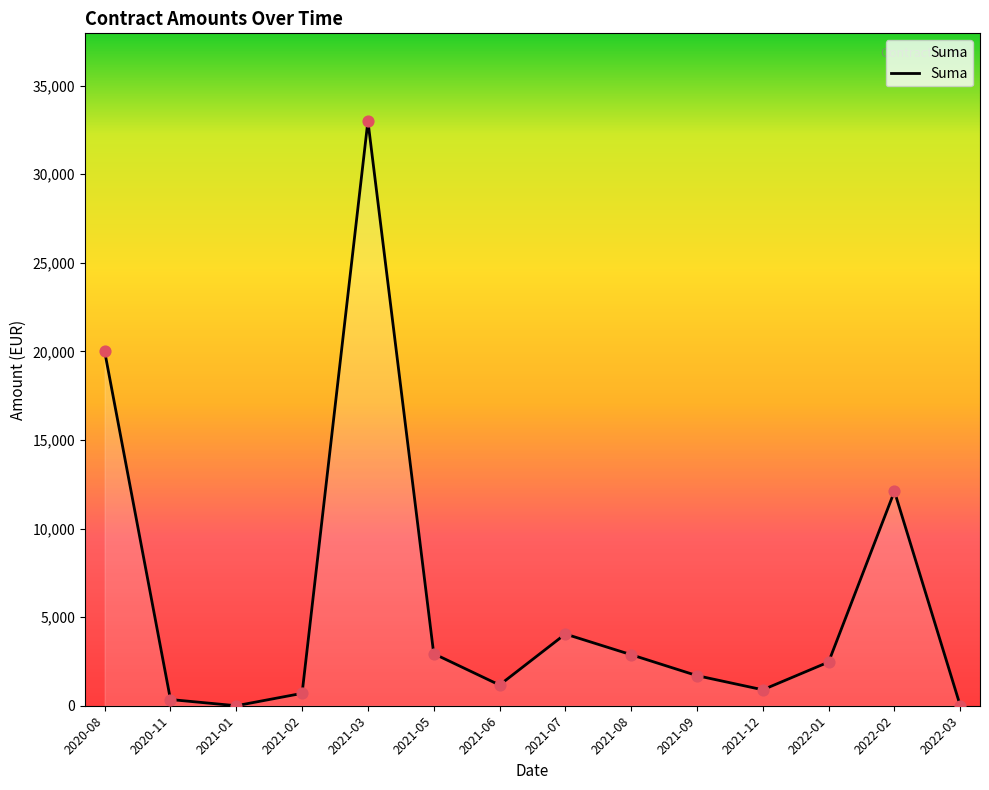

What is the change in value from 2020-08 to 2022-03?

-20000.0